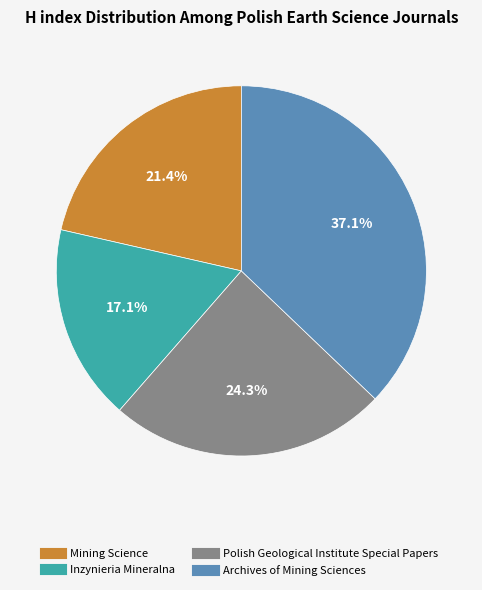

What is the ratio of the value at Inzynieria Mineralna to the value at Polish Geological Institute Special Papers?

0.7